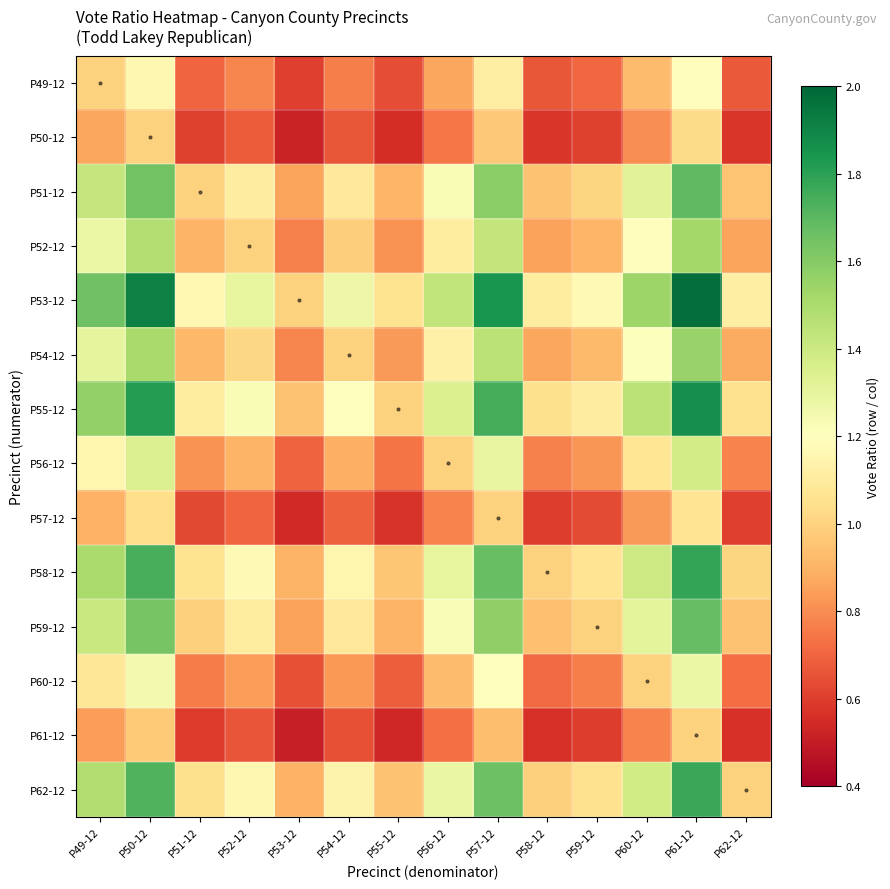

Reading right to left, list all the values displayed in this chart.

P49-12: P62-12=0.7	P61-12=1.2	P60-12=0.9	P59-12=0.7	P58-12=0.7	P57-12=1.1	P56-12=0.9	P55-12=0.6	P54-12=0.8	P53-12=0.6	P52-12=0.8	P51-12=0.7	P50-12=1.2	P49-12=1.0
P50-12: P62-12=0.6	P61-12=1.0	P60-12=0.8	P59-12=0.6	P58-12=0.6	P57-12=1.0	P56-12=0.7	P55-12=0.6	P54-12=0.7	P53-12=0.5	P52-12=0.7	P51-12=0.6	P50-12=1.0	P49-12=0.9
P51-12: P62-12=1.0	P61-12=1.7	P60-12=1.3	P59-12=1.0	P58-12=0.9	P57-12=1.6	P56-12=1.2	P55-12=0.9	P54-12=1.1	P53-12=0.9	P52-12=1.1	P51-12=1.0	P50-12=1.6	P49-12=1.4
P52-12: P62-12=0.9	P61-12=1.5	P60-12=1.2	P59-12=0.9	P58-12=0.9	P57-12=1.4	P56-12=1.1	P55-12=0.8	P54-12=1.0	P53-12=0.8	P52-12=1.0	P51-12=0.9	P50-12=1.5	P49-12=1.3
P53-12: P62-12=1.1	P61-12=2.0	P60-12=1.5	P59-12=1.2	P58-12=1.1	P57-12=1.8	P56-12=1.4	P55-12=1.1	P54-12=1.3	P53-12=1.0	P52-12=1.3	P51-12=1.2	P50-12=1.9	P49-12=1.7
P54-12: P62-12=0.9	P61-12=1.6	P60-12=1.2	P59-12=0.9	P58-12=0.9	P57-12=1.5	P56-12=1.1	P55-12=0.8	P54-12=1.0	P53-12=0.8	P52-12=1.0	P51-12=0.9	P50-12=1.5	P49-12=1.3
P55-12: P62-12=1.1	P61-12=1.9	P60-12=1.5	P59-12=1.1	P58-12=1.0	P57-12=1.7	P56-12=1.4	P55-12=1.0	P54-12=1.2	P53-12=0.9	P52-12=1.2	P51-12=1.1	P50-12=1.8	P49-12=1.6
P56-12: P62-12=0.8	P61-12=1.4	P60-12=1.1	P59-12=0.8	P58-12=0.8	P57-12=1.3	P56-12=1.0	P55-12=0.7	P54-12=0.9	P53-12=0.7	P52-12=0.9	P51-12=0.8	P50-12=1.3	P49-12=1.2
P57-12: P62-12=0.6	P61-12=1.1	P60-12=0.8	P59-12=0.6	P58-12=0.6	P57-12=1.0	P56-12=0.8	P55-12=0.6	P54-12=0.7	P53-12=0.5	P52-12=0.7	P51-12=0.6	P50-12=1.0	P49-12=0.9
P58-12: P62-12=1.0	P61-12=1.8	P60-12=1.4	P59-12=1.1	P58-12=1.0	P57-12=1.7	P56-12=1.3	P55-12=1.0	P54-12=1.2	P53-12=0.9	P52-12=1.2	P51-12=1.1	P50-12=1.7	P49-12=1.5
P59-12: P62-12=0.9	P61-12=1.7	P60-12=1.3	P59-12=1.0	P58-12=0.9	P57-12=1.6	P56-12=1.2	P55-12=0.9	P54-12=1.1	P53-12=0.9	P52-12=1.1	P51-12=1.0	P50-12=1.6	P49-12=1.4
P60-12: P62-12=0.7	P61-12=1.3	P60-12=1.0	P59-12=0.8	P58-12=0.7	P57-12=1.2	P56-12=0.9	P55-12=0.7	P54-12=0.8	P53-12=0.6	P52-12=0.8	P51-12=0.8	P50-12=1.2	P49-12=1.1
P61-12: P62-12=0.6	P61-12=1.0	P60-12=0.8	P59-12=0.6	P58-12=0.6	P57-12=0.9	P56-12=0.7	P55-12=0.5	P54-12=0.6	P53-12=0.5	P52-12=0.7	P51-12=0.6	P50-12=1.0	P49-12=0.8
P62-12: P62-12=1.0	P61-12=1.8	P60-12=1.4	P59-12=1.1	P58-12=1.0	P57-12=1.7	P56-12=1.3	P55-12=0.9	P54-12=1.1	P53-12=0.9	P52-12=1.2	P51-12=1.0	P50-12=1.7	P49-12=1.5